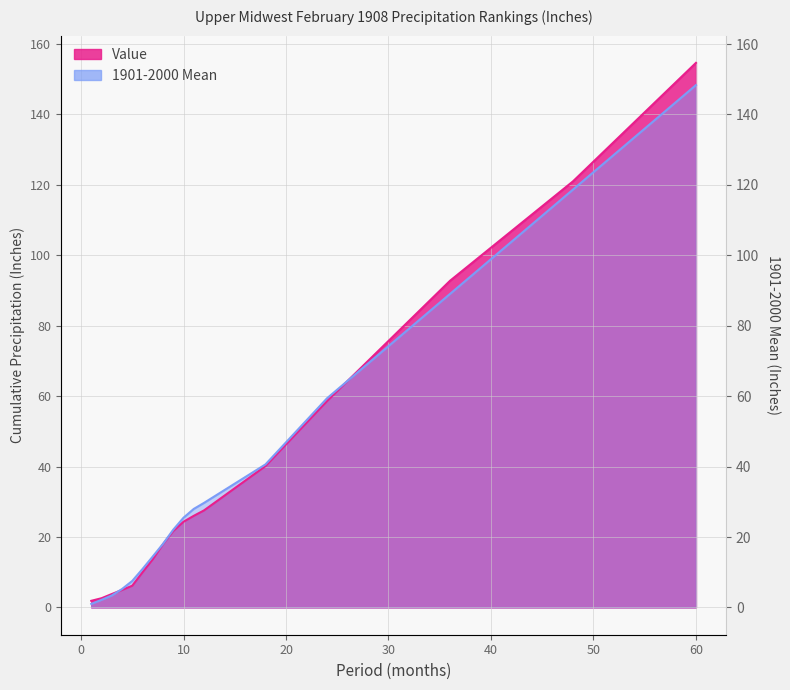

Where do 1901-2000 Mean and Value first cross each other?

3 and 4